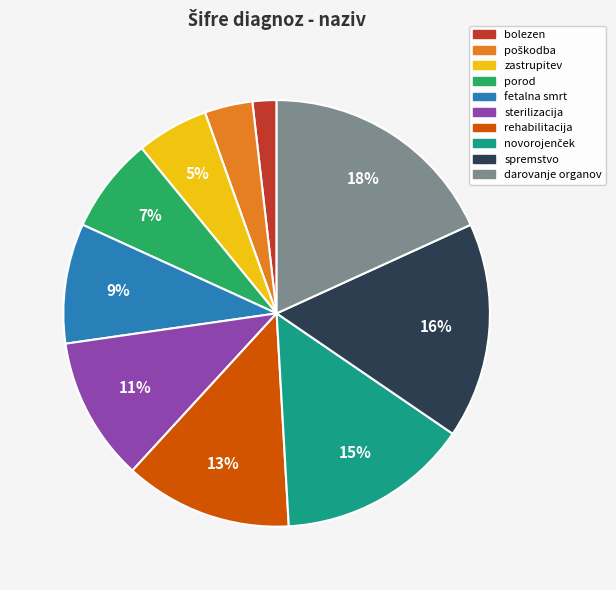

Approximately how many times larger is the value at darovanje organov compared to rehabilitacija?

1.4